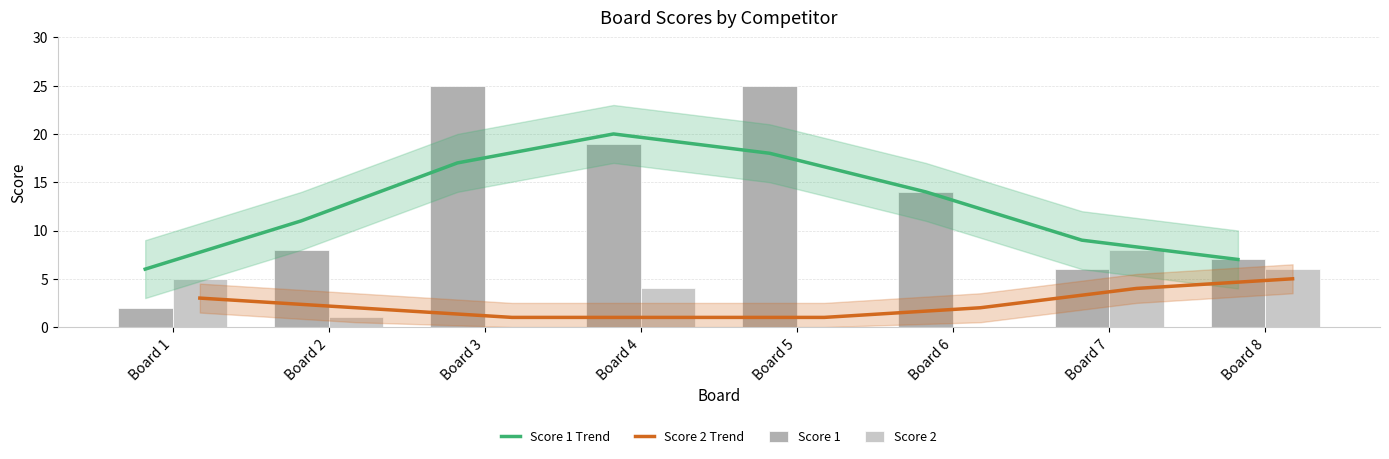

How many categories are shown in the chart?

8